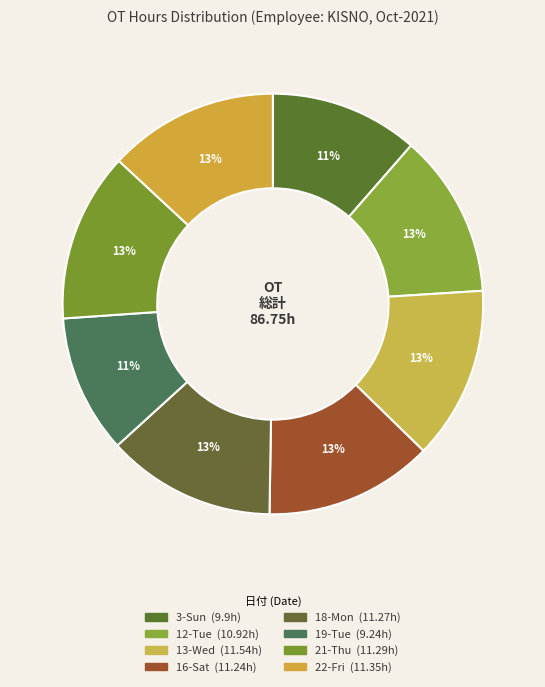

Which has a higher value, 12-Tue or 19-Tue?

12-Tue